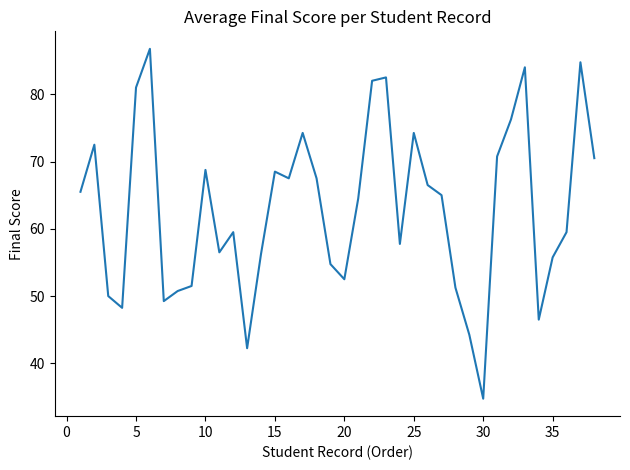

What is the greatest value displayed?

86.8